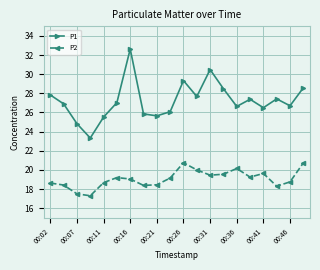

In P1, how many points are lower than both neighbors (excluding endpoints)?

6